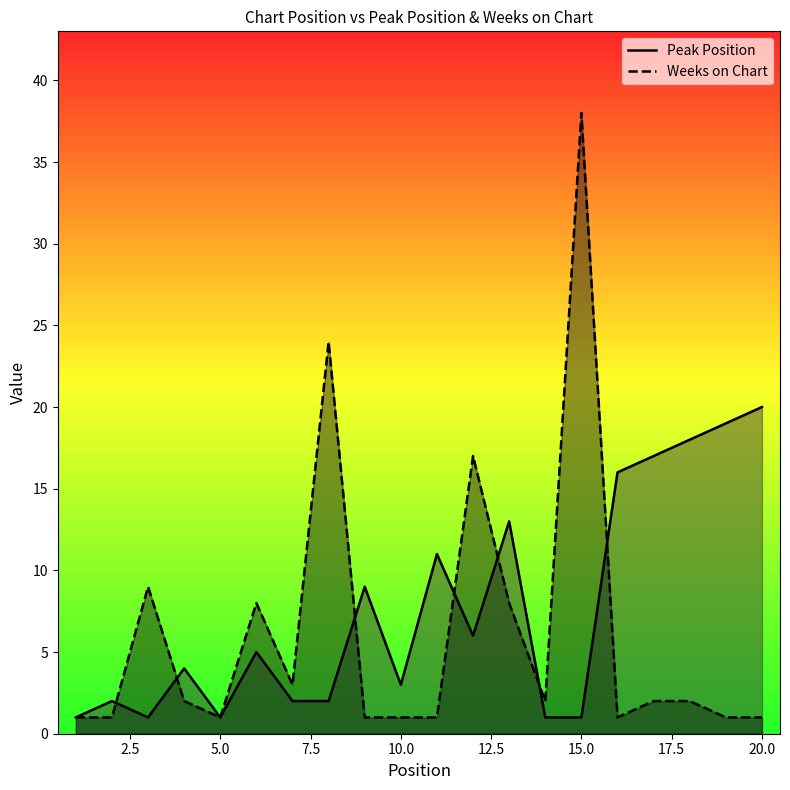

How many data points in Weeks on Chart are less than 2?

9